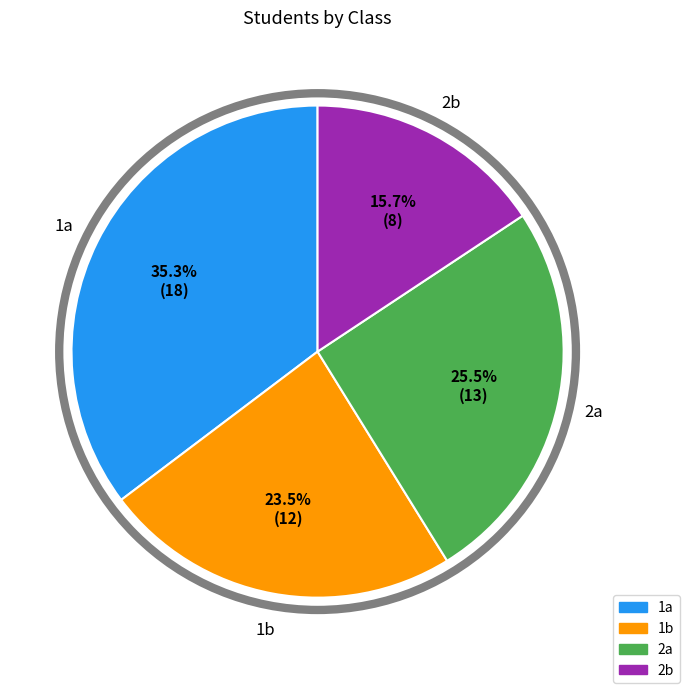

Rank the categories by value from lowest to highest.

2b, 1b, 2a, 1a